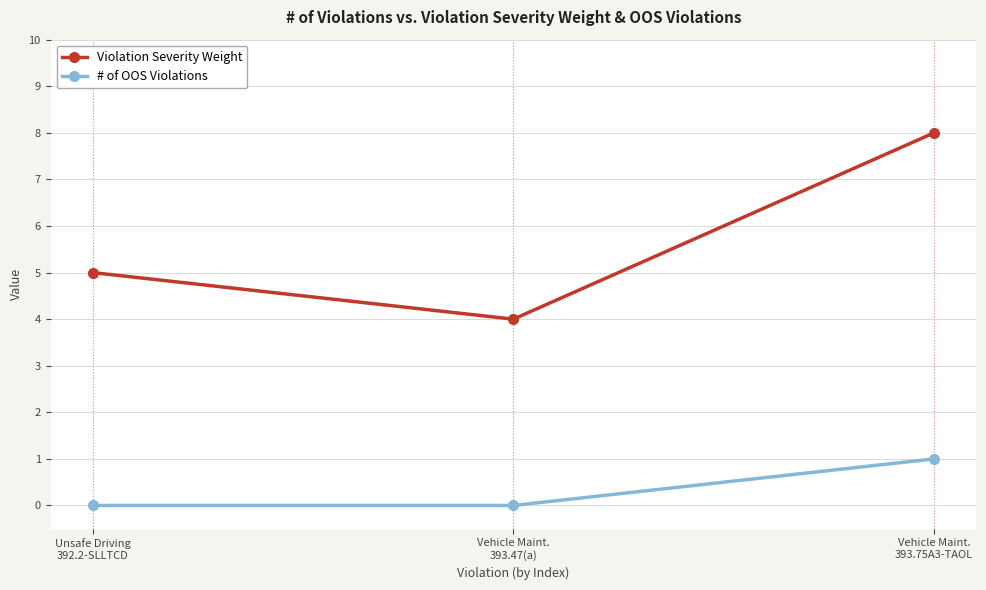

What is the total value across all series at Unsafe Driving
392.2-SLLTCD?

5